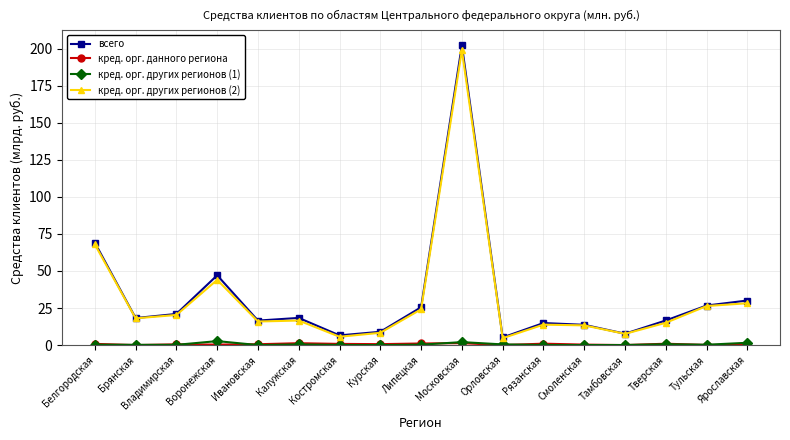

Where is the first local minimum for кред. орг. других регионов (2)?

Брянская